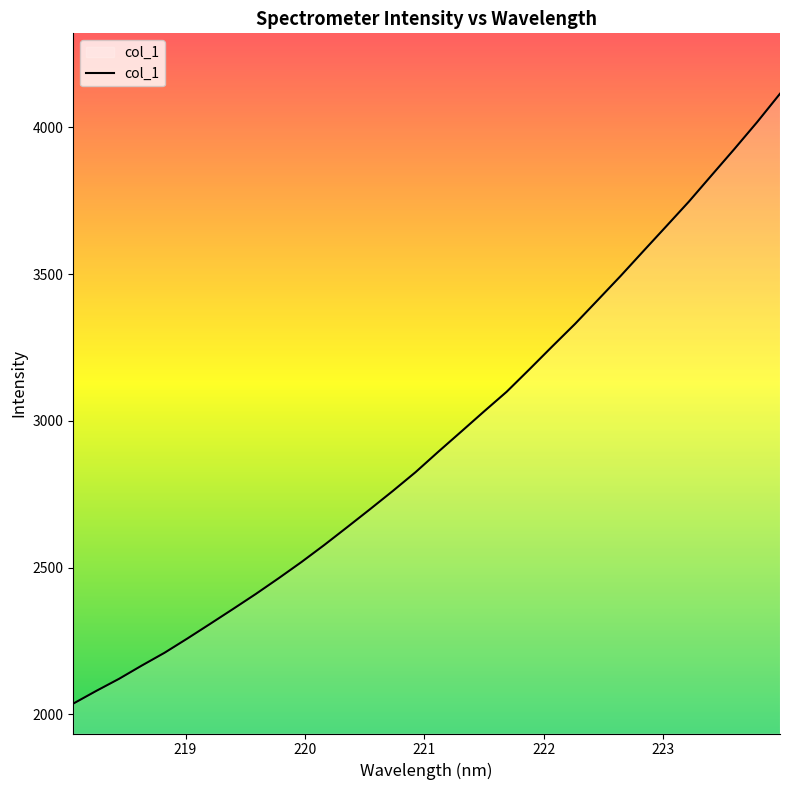

What is the minimum value shown in the chart?

2036.6